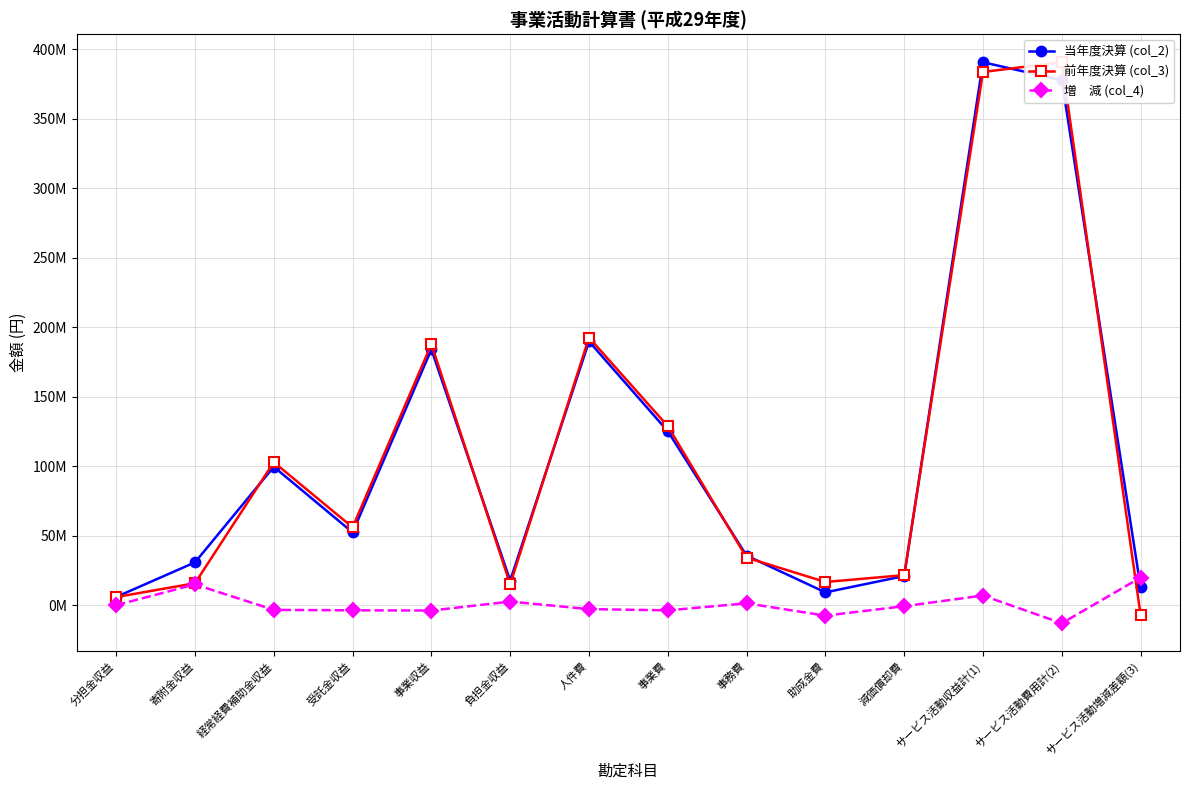

What is the difference between the highest and lowest values at 事業費?

132476914